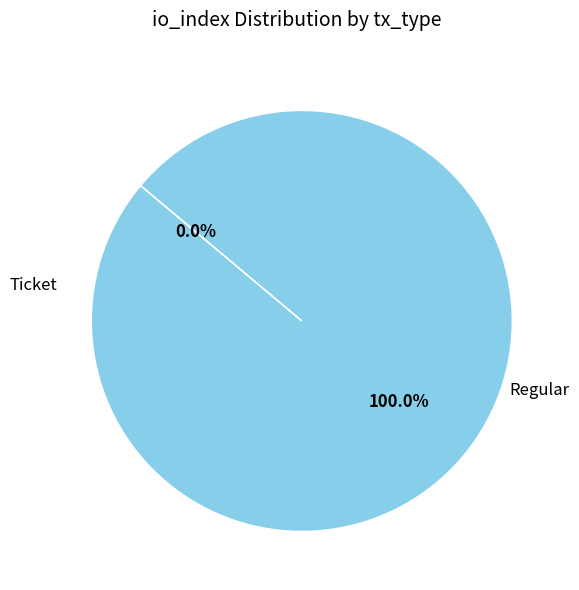

Rank the categories by value from lowest to highest.

Ticket, Regular